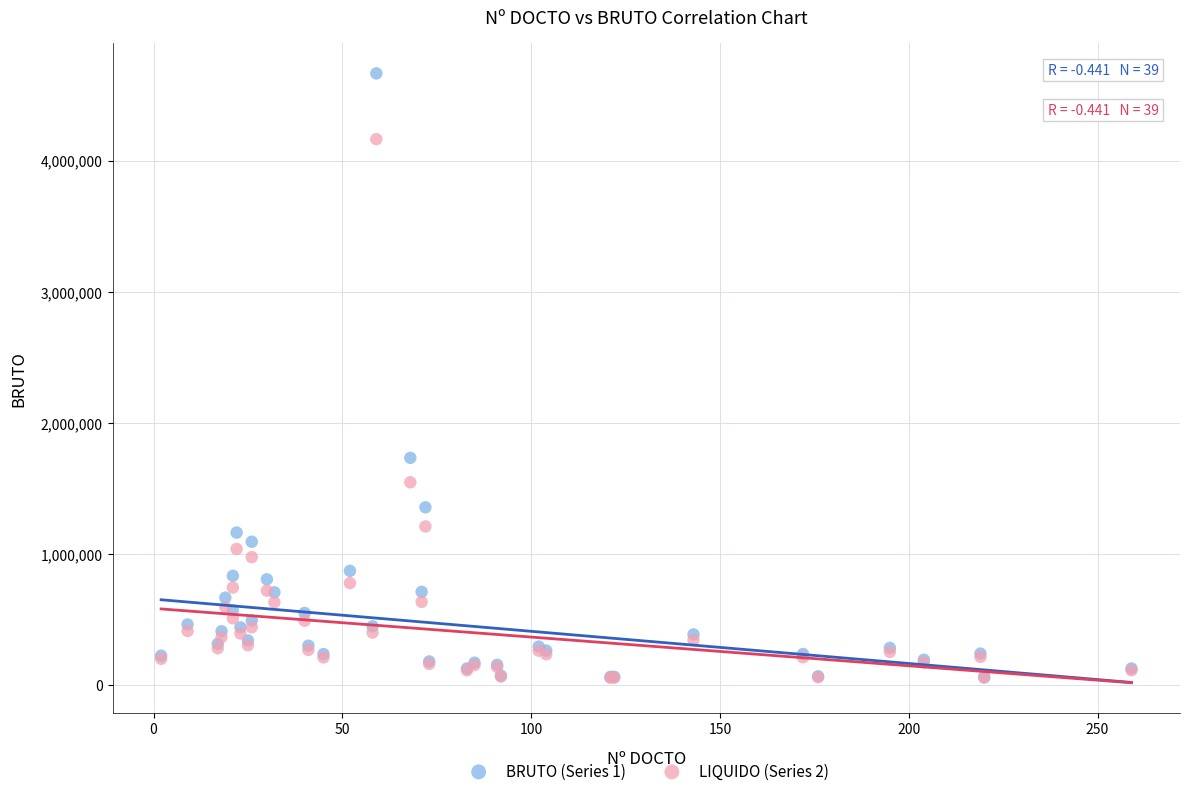

Which series has the widest spread of Y values?

BRUTO (Series 1)